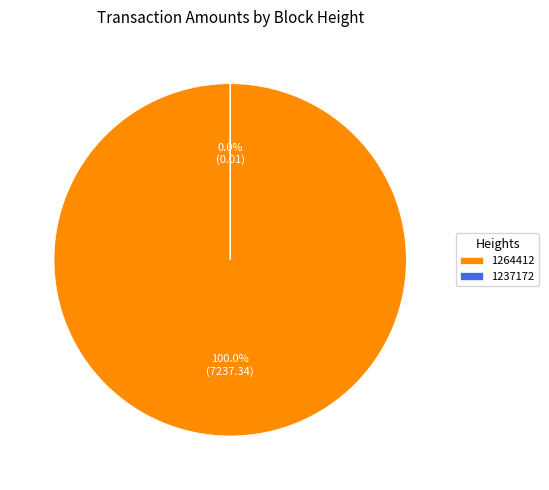

To the nearest percent, what is the difference between the 1237172 and 1264412 slice percentages?

100%